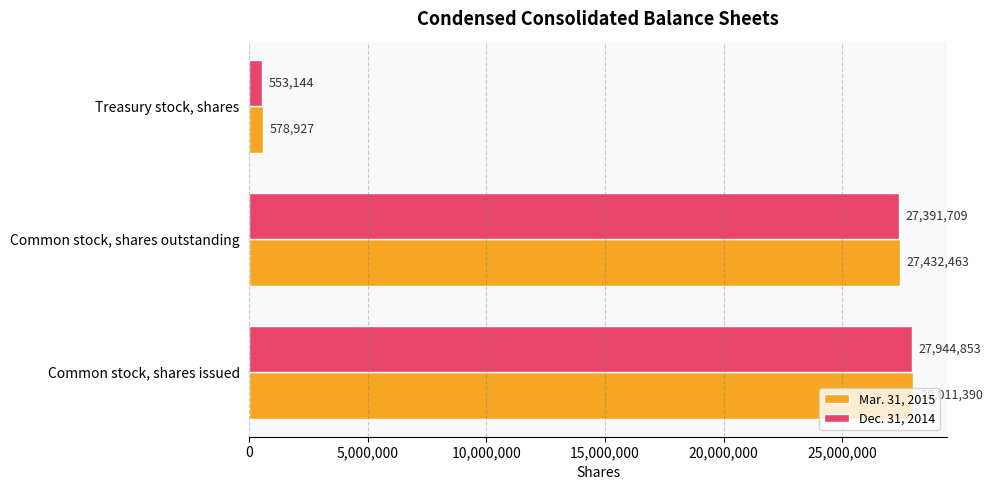

The value of Dec. 31, 2014 at Common stock, shares outstanding is 6930946. True or false?

False